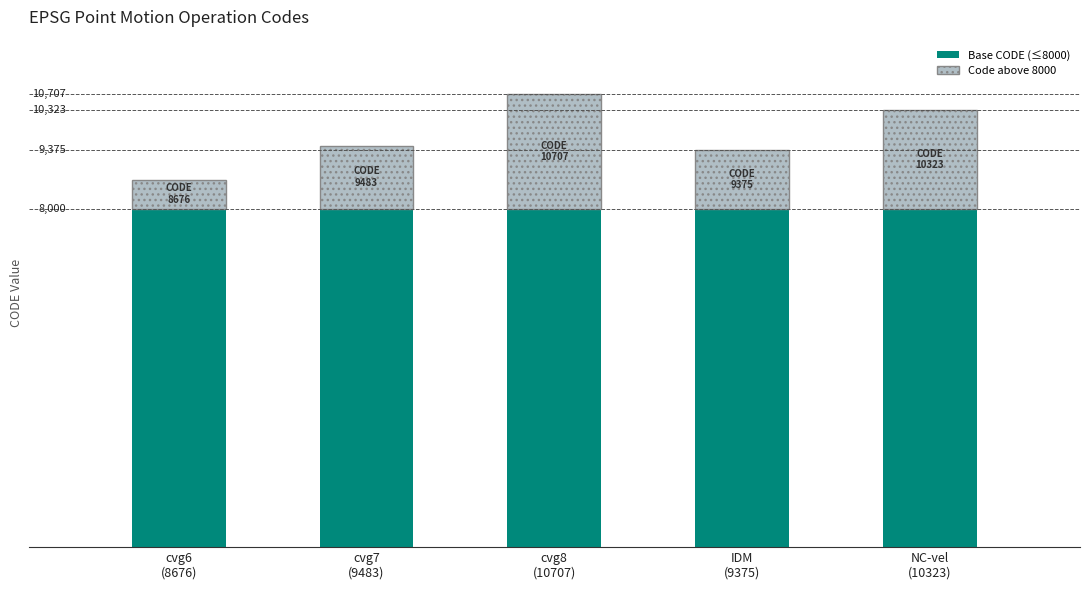

Are the bars grouped side by side (vs. stacked)?

No